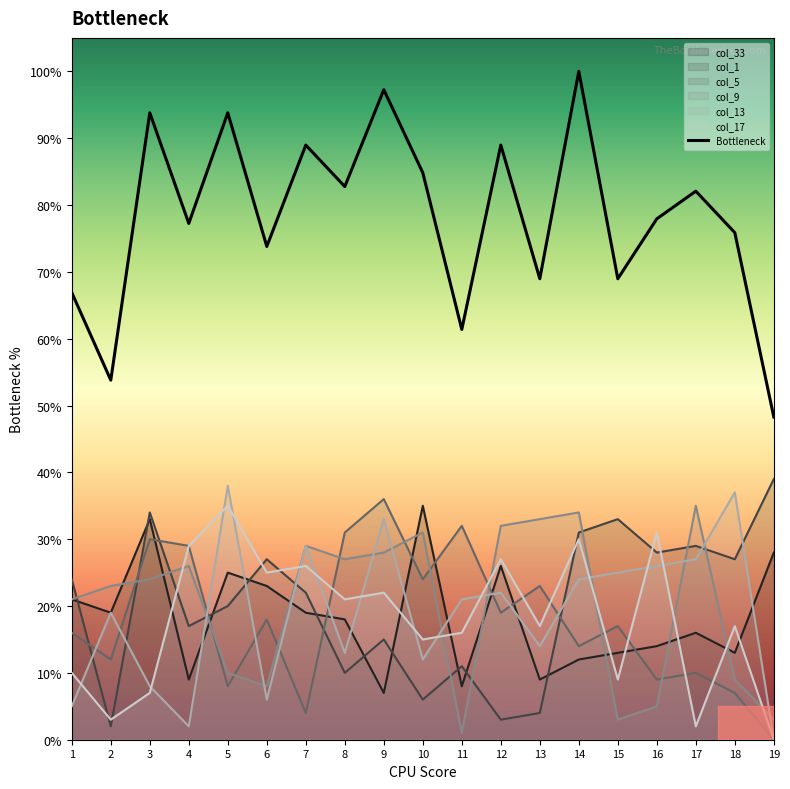

Which has a higher value, 8 or 17?

8